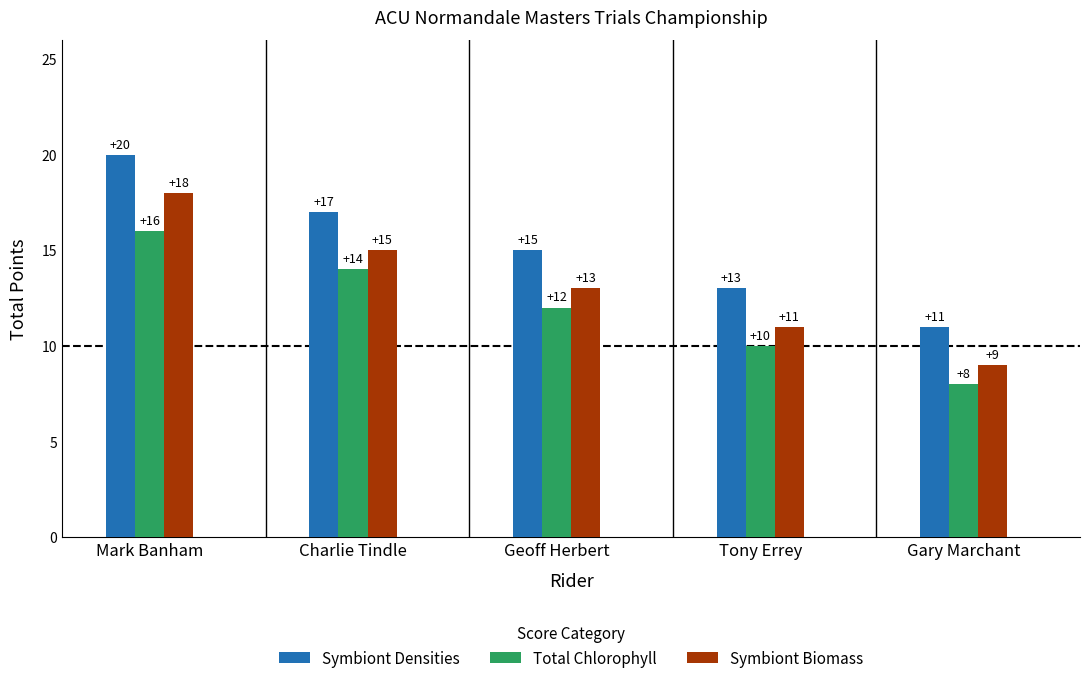

What is the label of the 2nd bar from the left?

Charlie Tindle